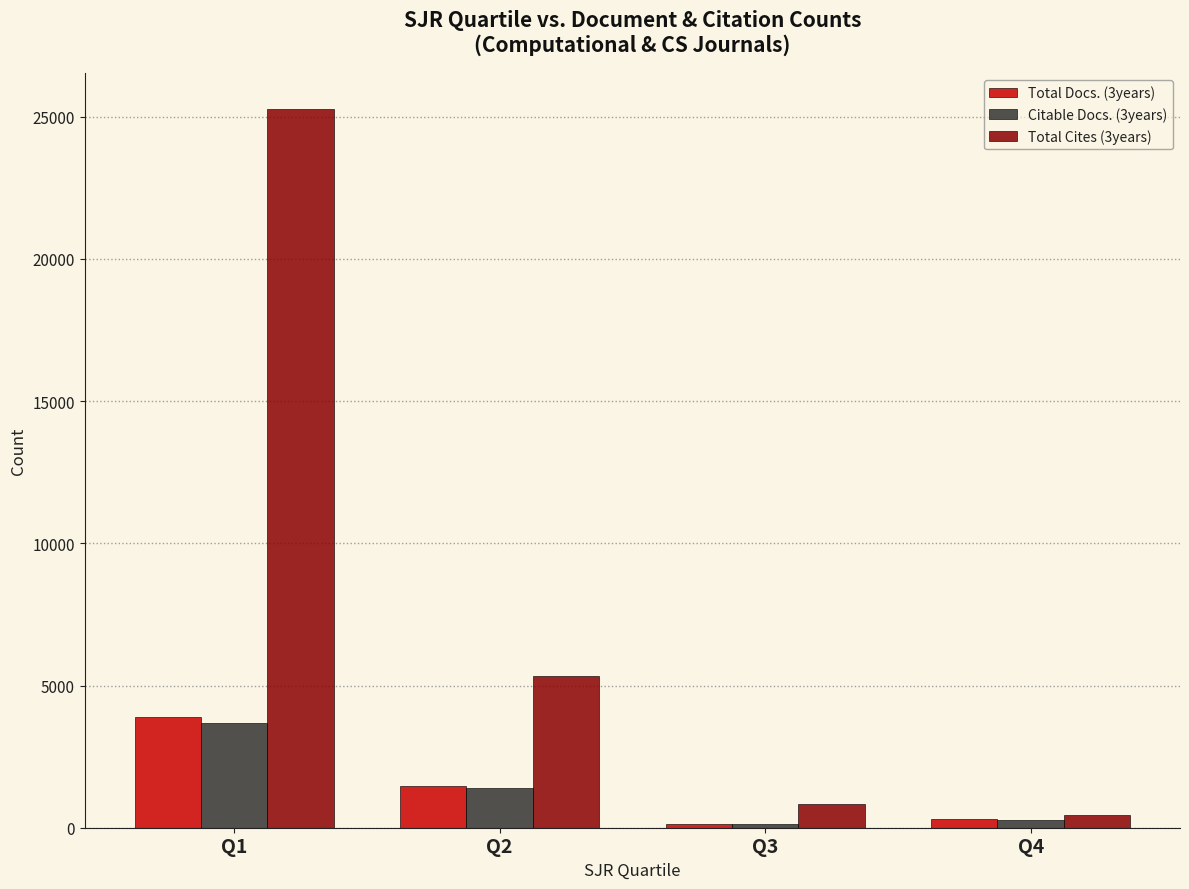

The value of Total Cites (3years) at Q1 is 25270. True or false?

True